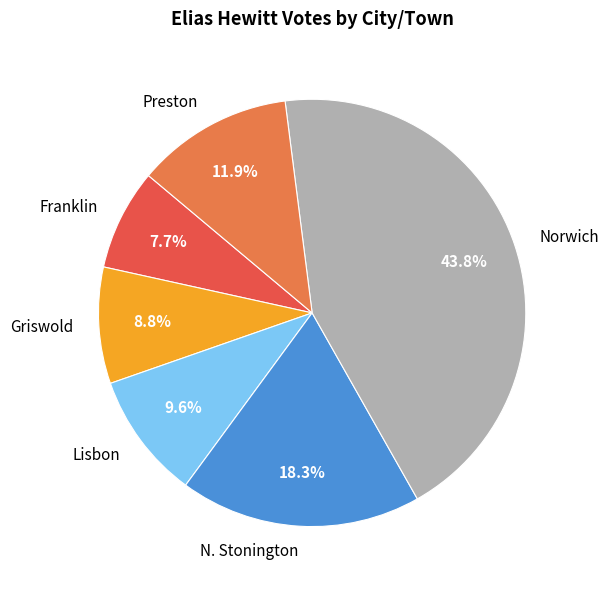

Combined, what portion of the pie is Griswold and Preston?

20.7%